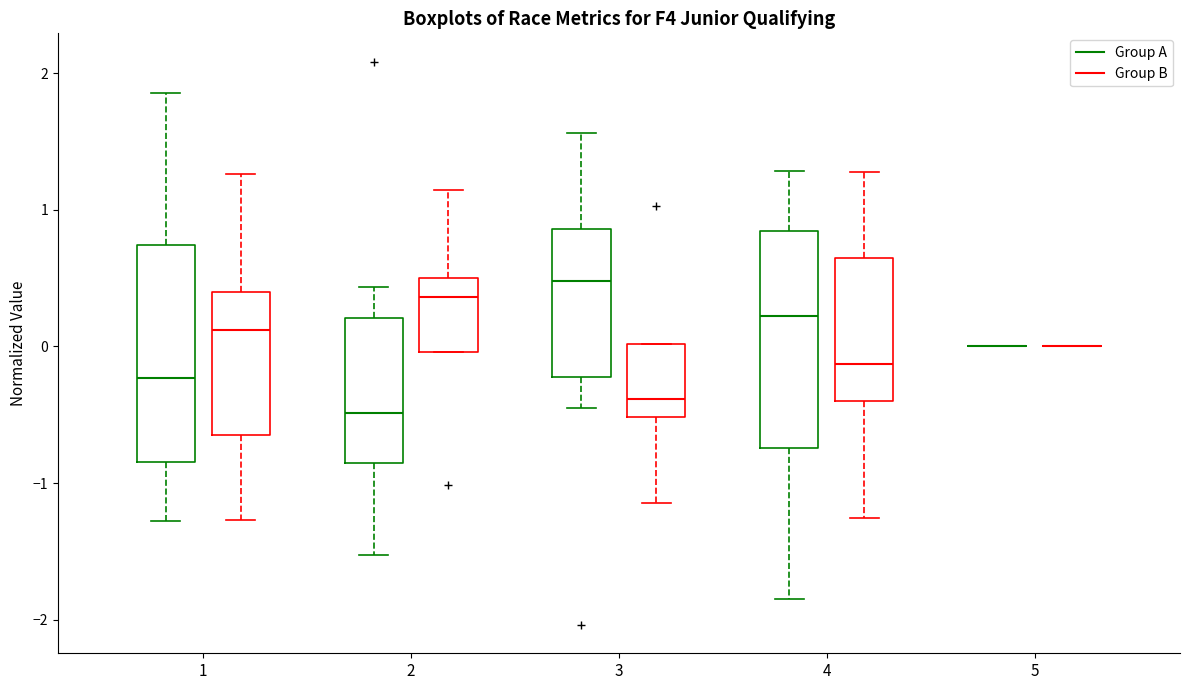

Where does the median line of the box for 3 (Group A) sit on the y-axis? The values are not printed on the chart, so give them approximately, as read against the axis.

0.5